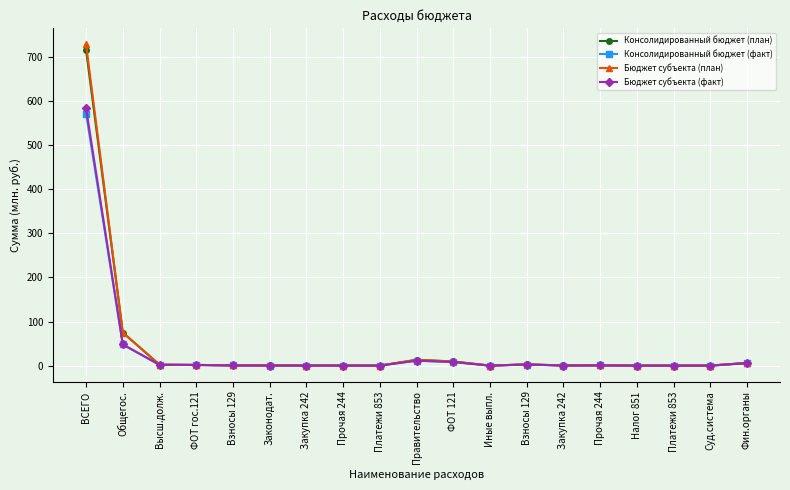

Reading left to right, extract all data points from this chart.

Консолидированный бюджет (план): 715.2	74.9	2.1	1.6	0.5	0.4	0.2	0.2	0.0	13.1	9.3	0.0	2.8	0.4	0.6	0.0	0.0	0.0	6.2
Консолидированный бюджет (факт): 571.4	47.9	1.8	1.4	0.4	0.2	0.1	0.1	0.0	11.2	8.1	0.0	2.4	0.3	0.5	0.0	0.0	0.0	5.5
Бюджет субъекта (план): 728.2	74.9	2.1	1.6	0.5	0.4	0.2	0.2	0.0	13.1	9.3	0.0	2.8	0.4	0.6	0.0	0.0	0.0	6.2
Бюджет субъекта (факт): 583.2	47.9	1.8	1.4	0.4	0.2	0.1	0.1	0.0	11.2	8.1	0.0	2.4	0.3	0.5	0.0	0.0	0.0	5.5